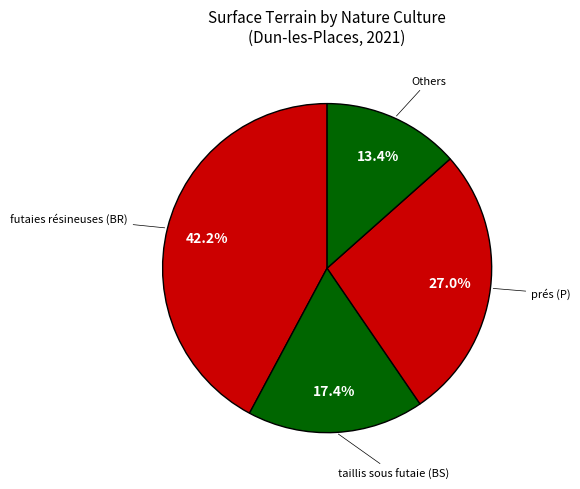

Does any single category account for the majority?

No